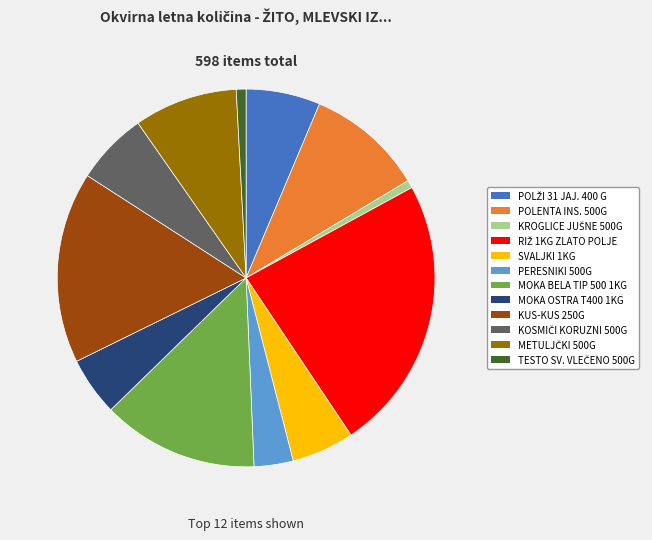

Does SVALJKI 1KG account for over 50% of the chart?

No